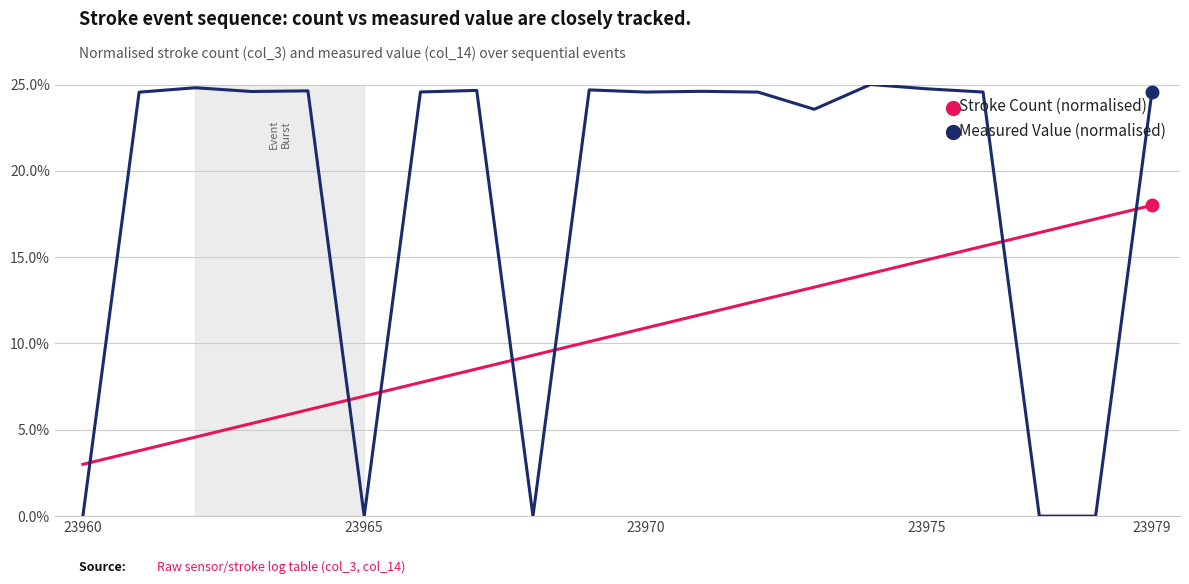

What is the sum of all Stroke Count (normalised) values?

210.0